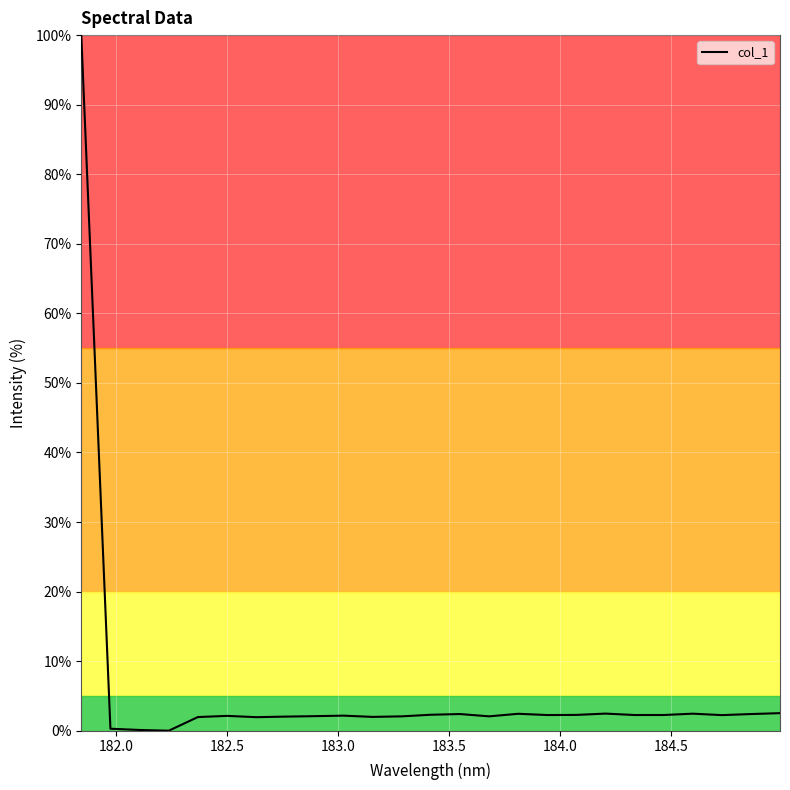

What is the greatest value displayed?

100.0